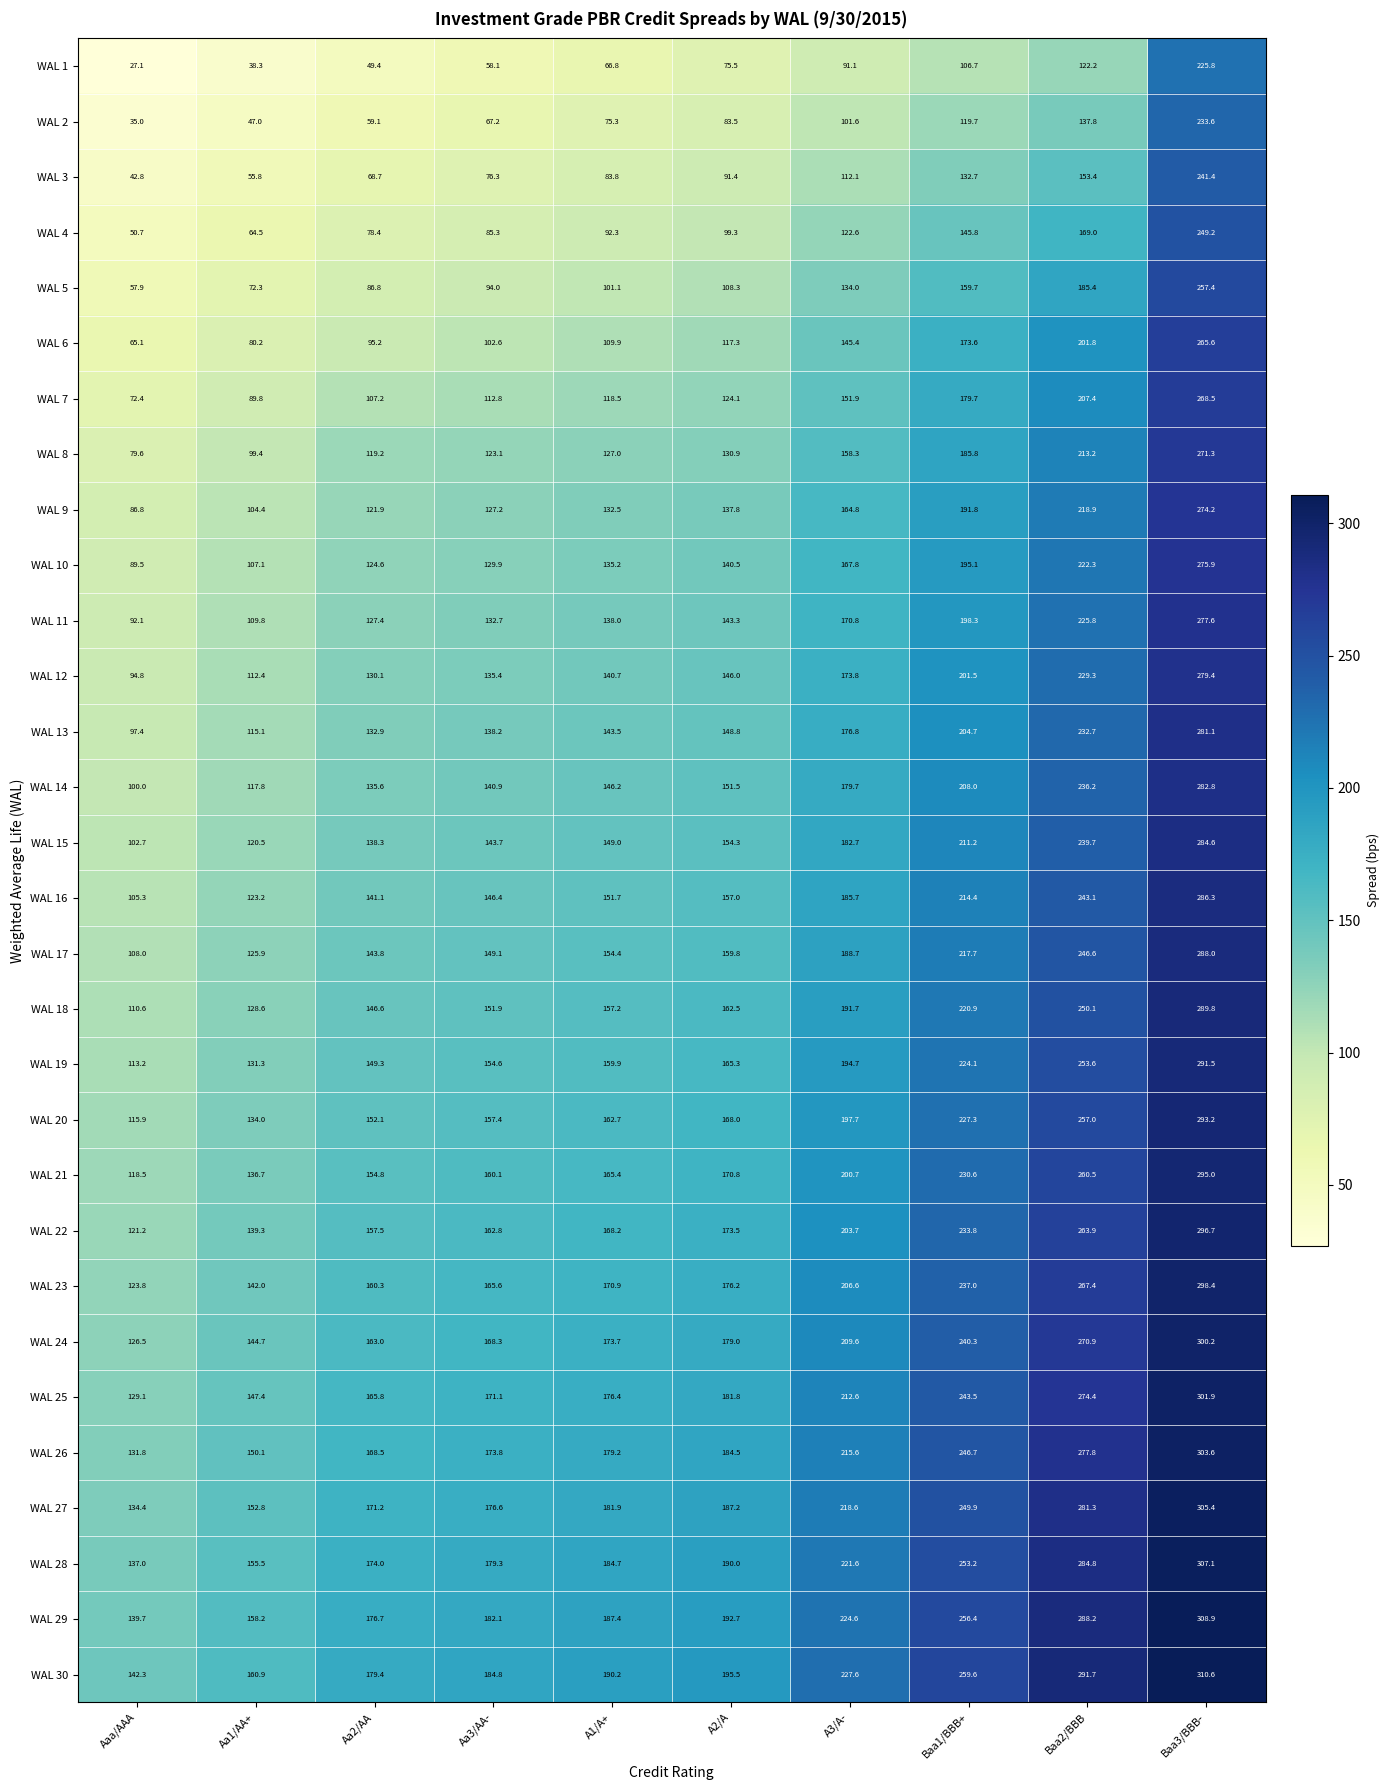

The value of WAL 18 at A1/A+ is 157.2. True or false?

True